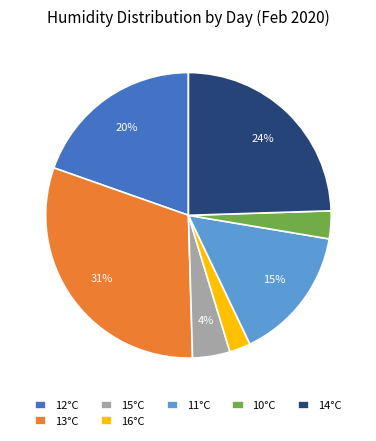

Do 16°C and 10°C together represent more than half of the pie?

No